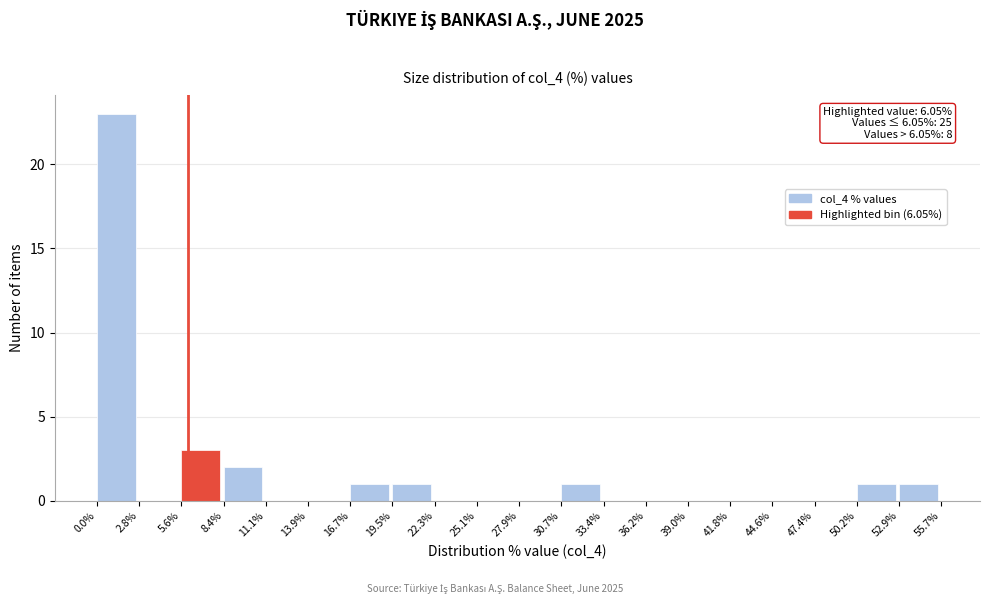

Over which range of the x-axis is the bar tallest?

0.0% to 2.8%